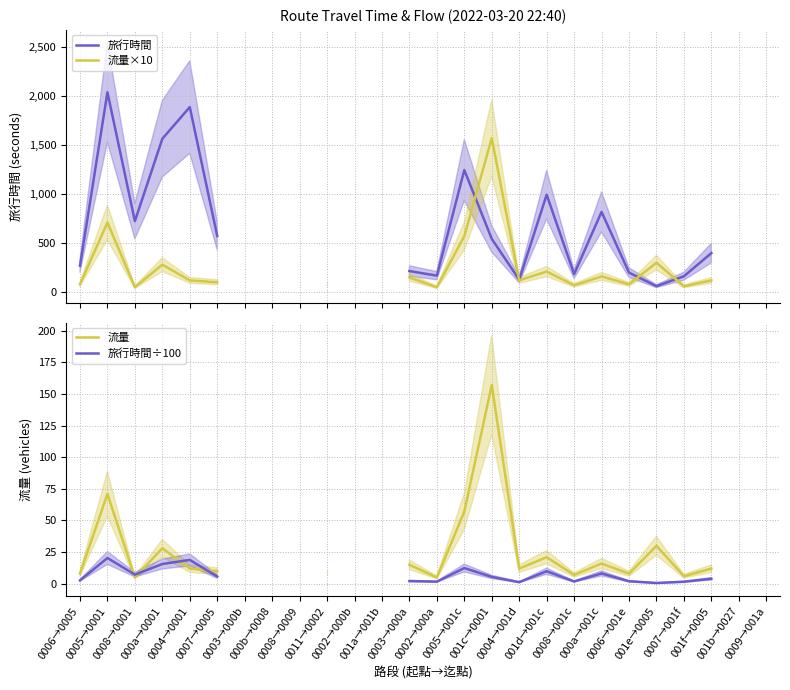

List the series in order of their peak value, lowest first.

旅行時間÷100, 流量, 流量×10, 旅行時間